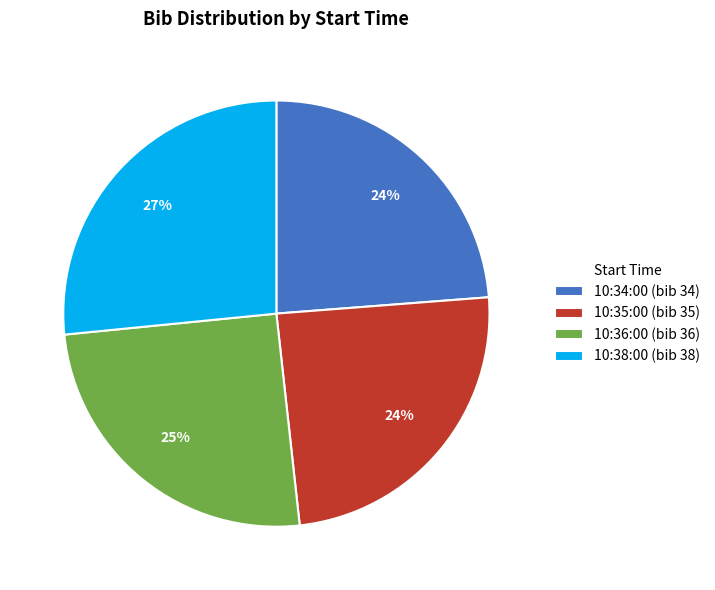

Is there a majority slice in this chart?

No